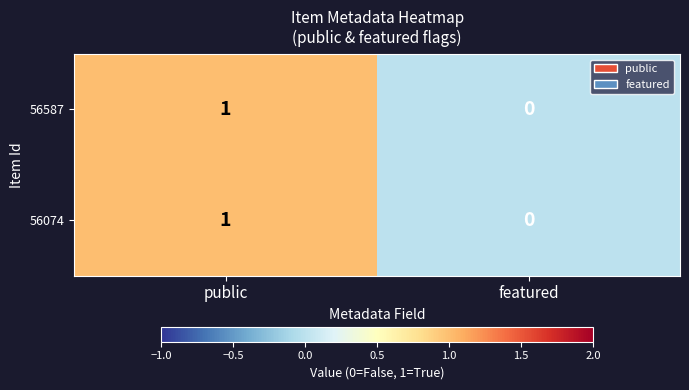

At which category is the sum across all series the highest?

public